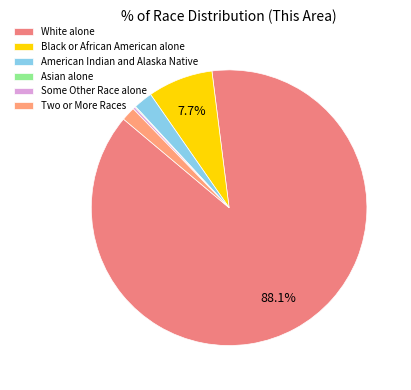

How many segments does this pie chart have?

6